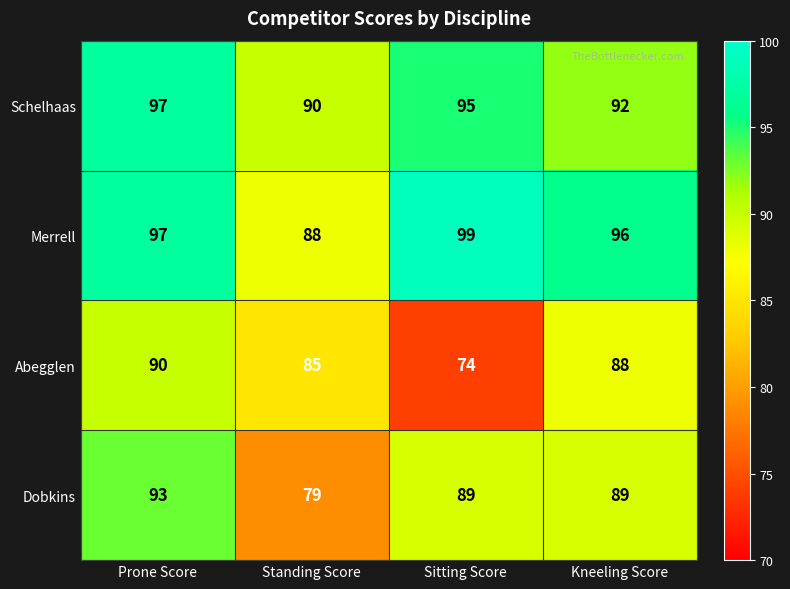

List the series in order of their peak value, highest first.

Merrell, Schelhaas, Dobkins, Abegglen